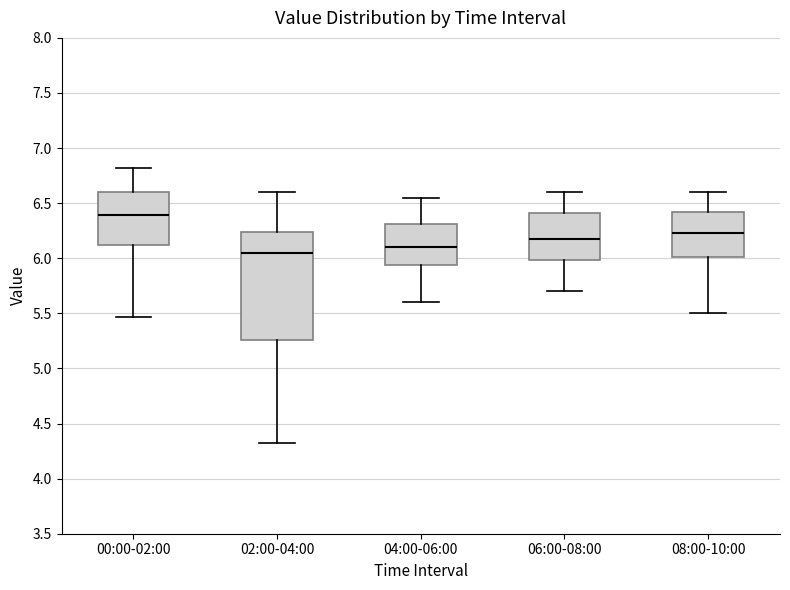

Reading left to right, transcribe this box plot: for each box, give where its median line is, the range the box spans, and where its two whiskers end, as read against the y-axis. The values are not printed on the chart, so give them approximately, as read against the axis.

00:00-02:00: median 6.40, box 6.10 to 6.60, whiskers 5.45 to 6.80
02:00-04:00: median 6.05, box 5.25 to 6.25, whiskers 4.30 to 6.60
04:00-06:00: median 6.10, box 5.95 to 6.30, whiskers 5.60 to 6.55
06:00-08:00: median 6.20, box 6.00 to 6.40, whiskers 5.70 to 6.60
08:00-10:00: median 6.25, box 6.00 to 6.40, whiskers 5.50 to 6.60